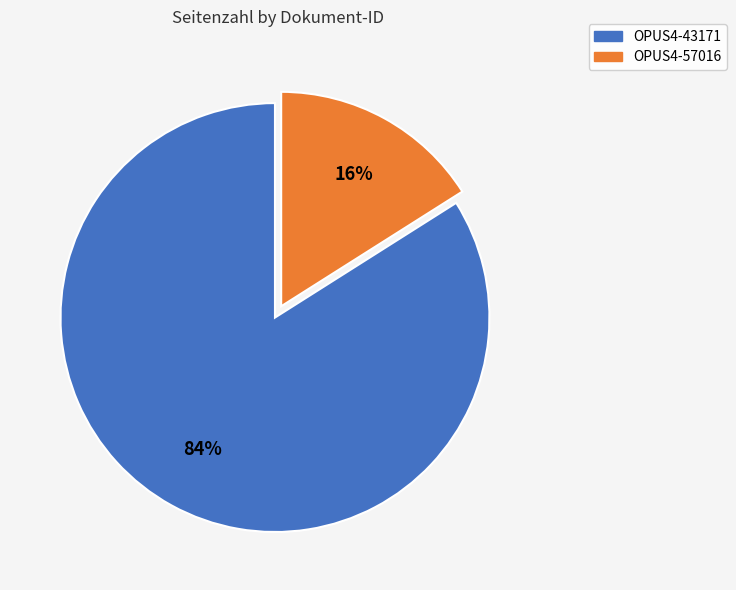

Is there any slice that represents more than half of the pie?

Yes